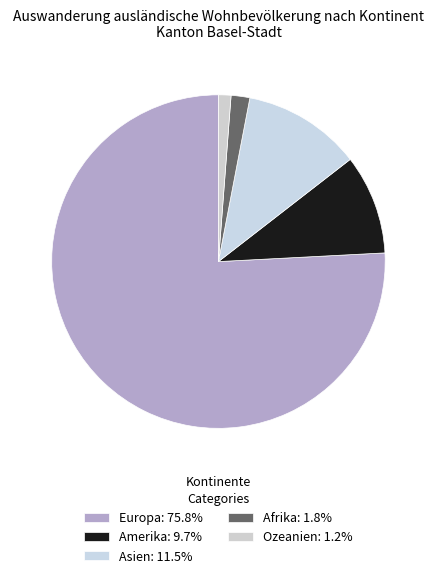

How many segments does this pie chart have?

5